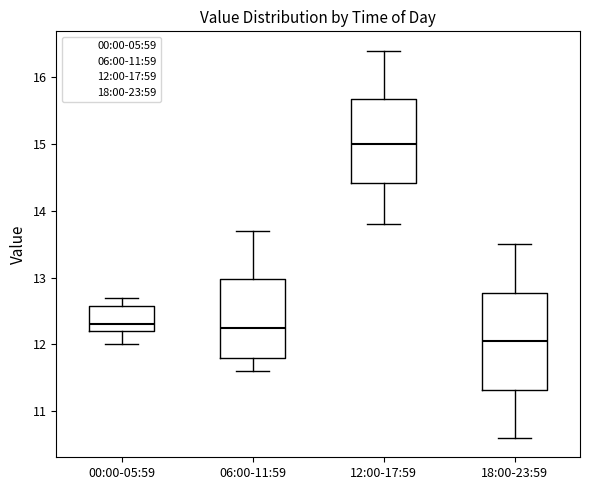

Reading left to right, read every box against the y-axis: the position of its median line, the range the box covers, and the ends of its whiskers. The values are not printed on the chart, so give them approximately, as read against the axis.

00:00-05:59: median 12.3, box 12.2 to 12.6, whiskers 12.0 to 12.7
06:00-11:59: median 12.3, box 11.8 to 13.0, whiskers 11.6 to 13.7
12:00-17:59: median 15.0, box 14.4 to 15.7, whiskers 13.8 to 16.4
18:00-23:59: median 12.1, box 11.3 to 12.8, whiskers 10.6 to 13.5